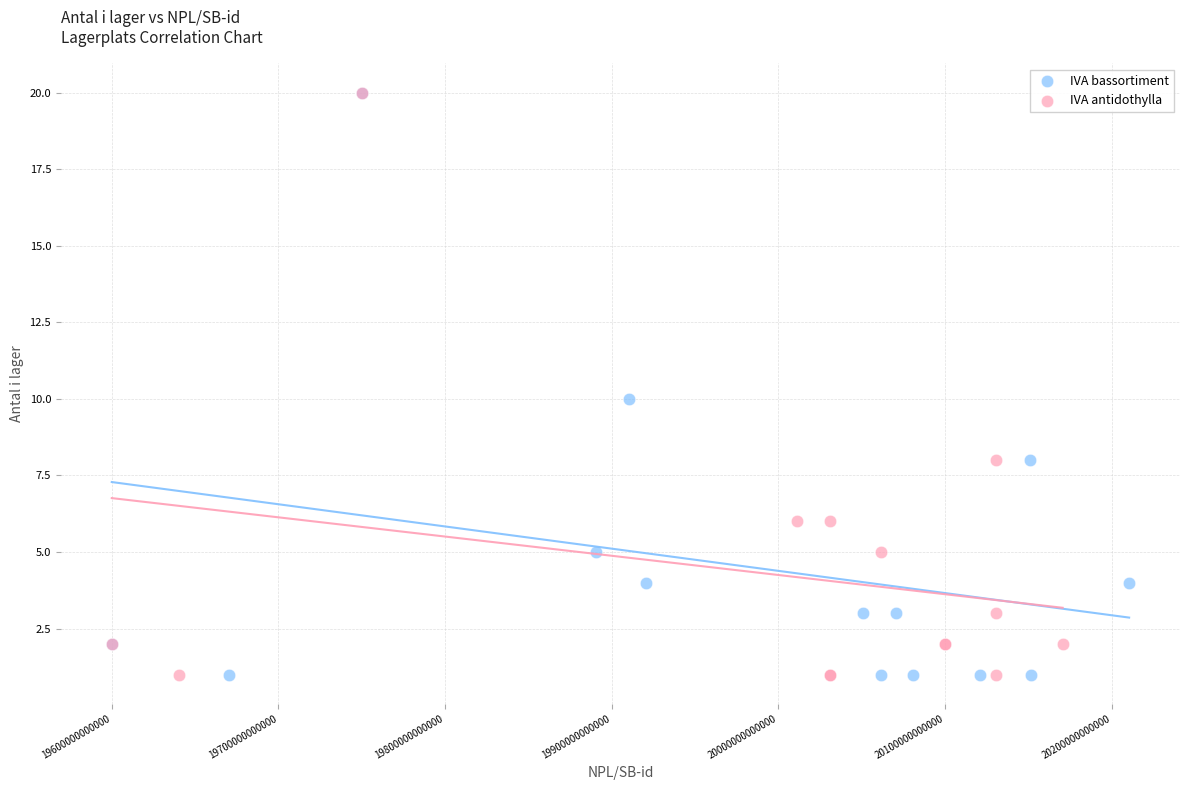

What are all the series names shown in the legend?

IVA bassortiment, IVA antidothylla